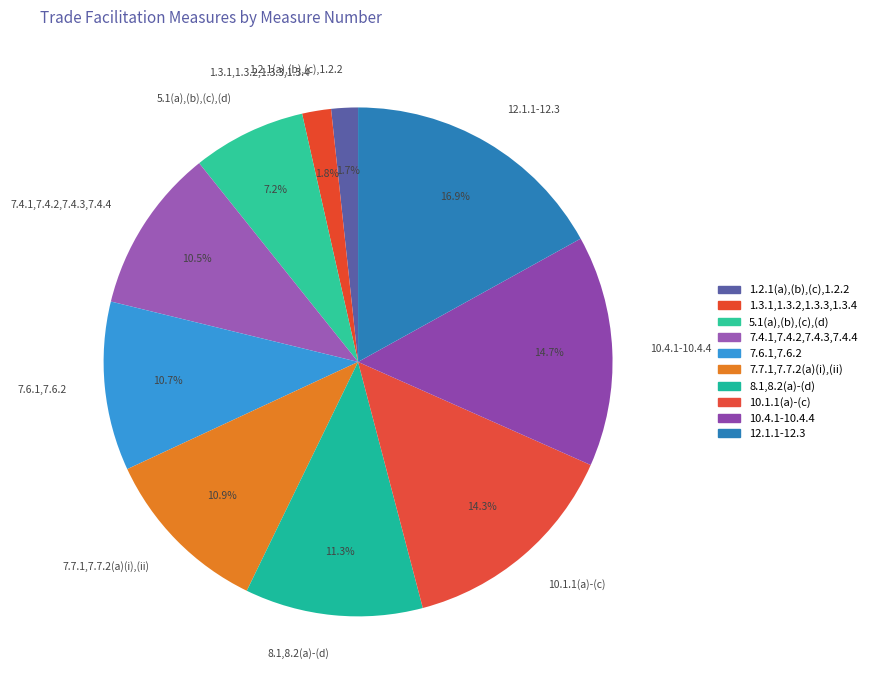

How many segments does this pie chart have?

10